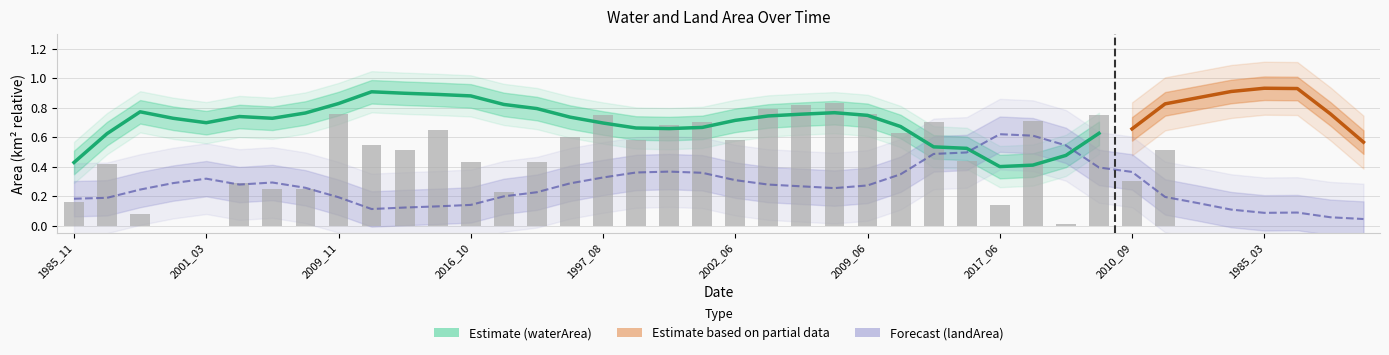

True or false: waterArea has a value of 0.9 at 2016_10.

True